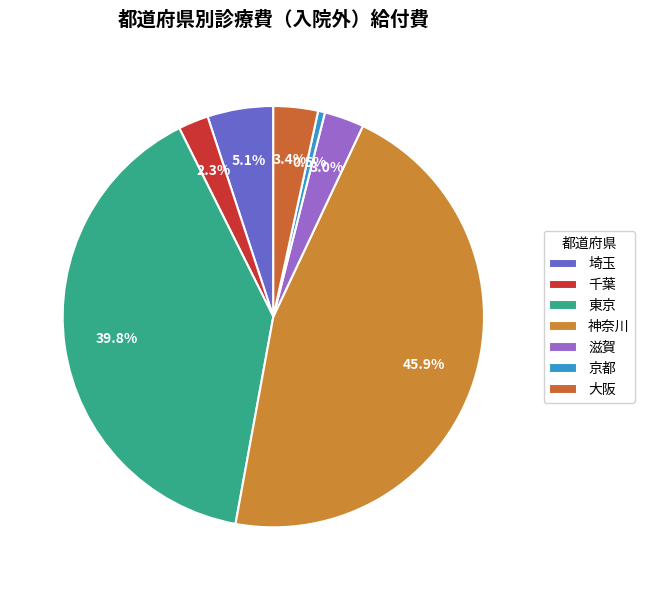

What percentage do 千葉 and 東京 together represent?

42.1%